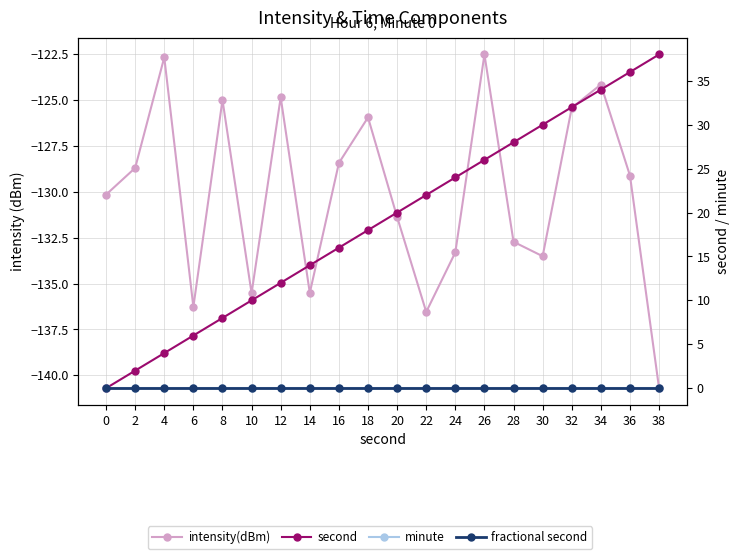

How many lines are shown in the chart?

4